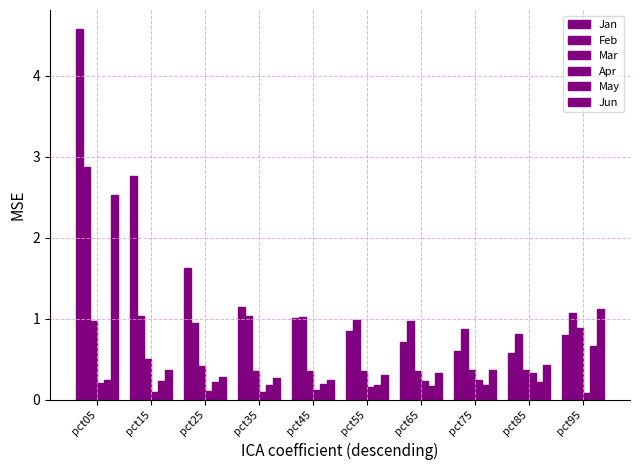

How many values in the Jan series exceed 1?

5